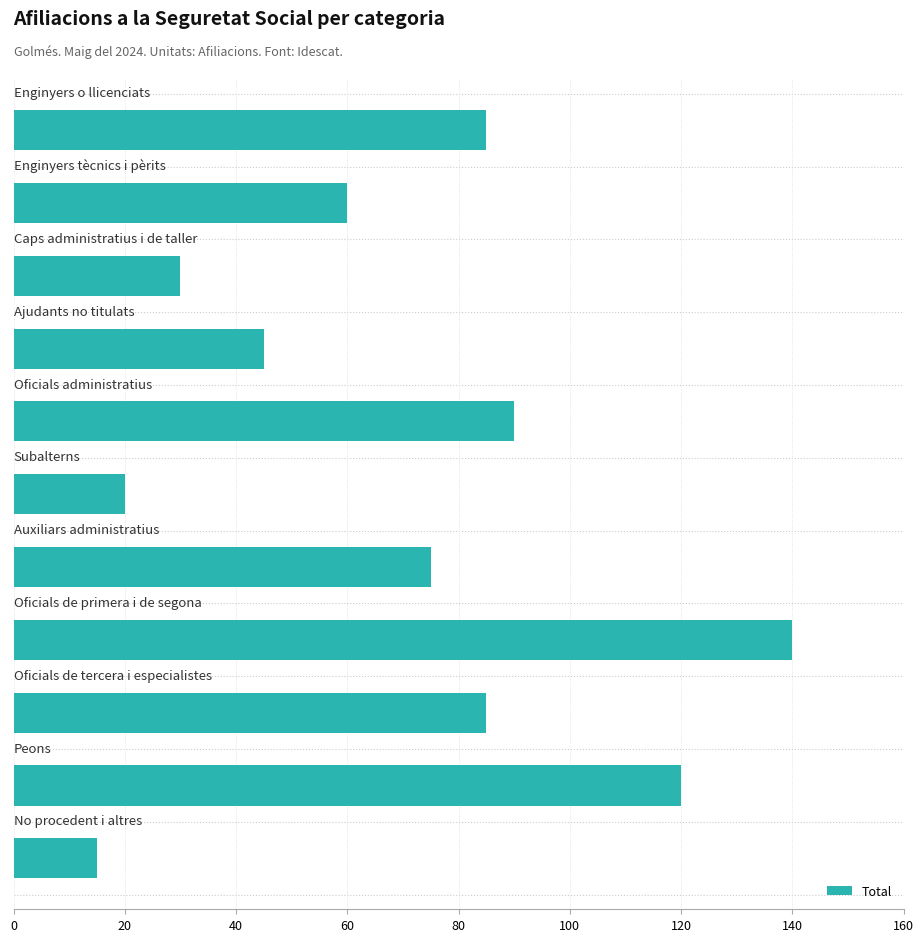

What is the maximum value shown in the chart?

140